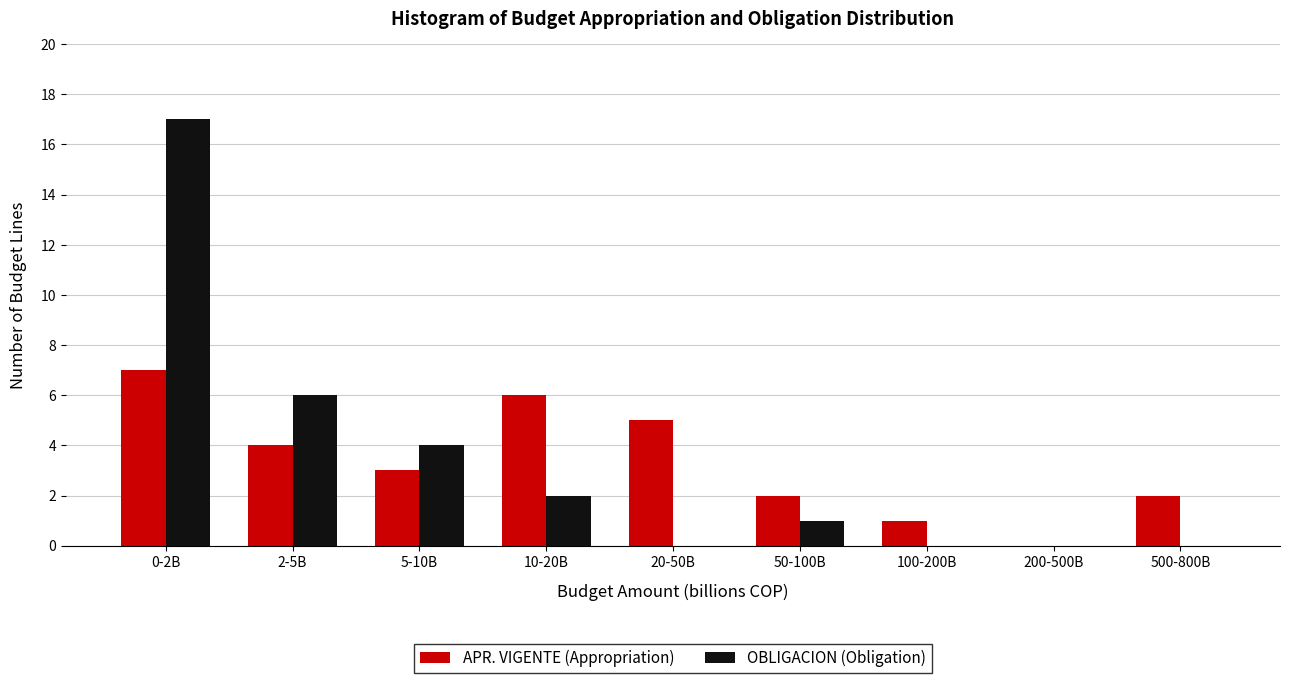

Reading left to right, what are all the values shown in this chart?

APR. VIGENTE (Appropriation): 0-2B=7	2-5B=4	5-10B=3	10-20B=6	20-50B=5	50-100B=2	100-200B=1	200-500B=0	500-800B=2
OBLIGACION (Obligation): 0-2B=17	2-5B=6	5-10B=4	10-20B=2	20-50B=0	50-100B=1	100-200B=0	200-500B=0	500-800B=0